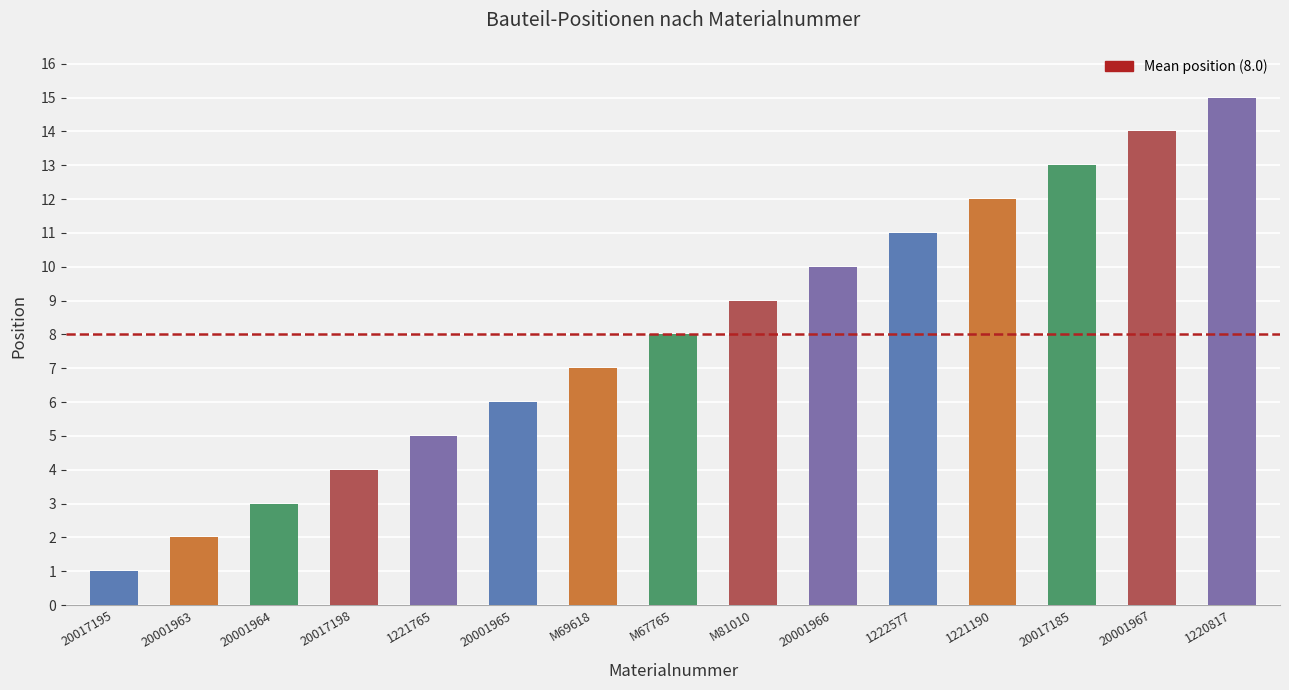

Where is the data nearest to the value 8?

M67765